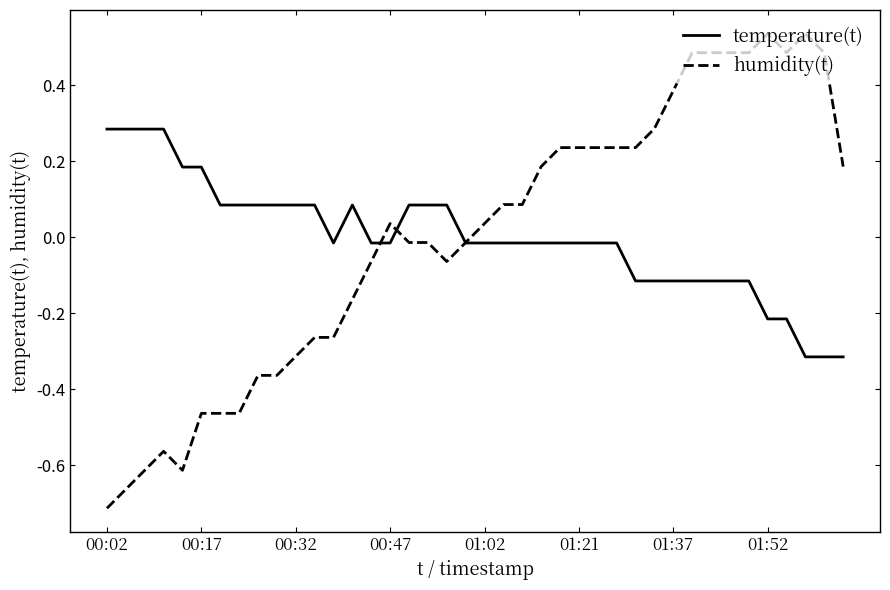

Rank the series by their maximum value, from highest to lowest.

humidity(t), temperature(t)